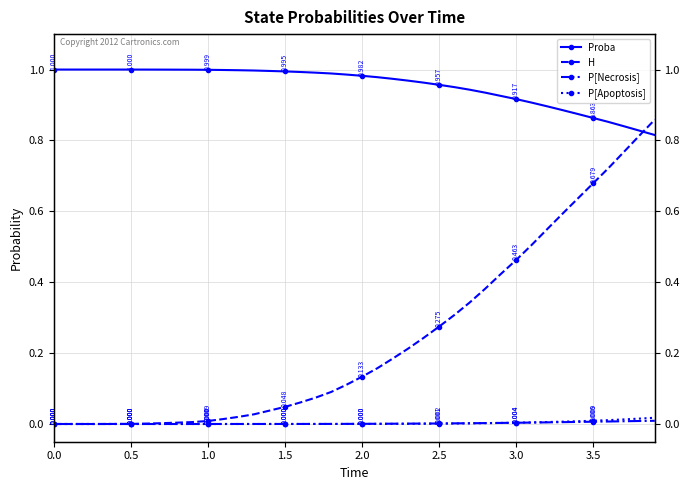

True or false: H has more than 1 interior local peaks.

False